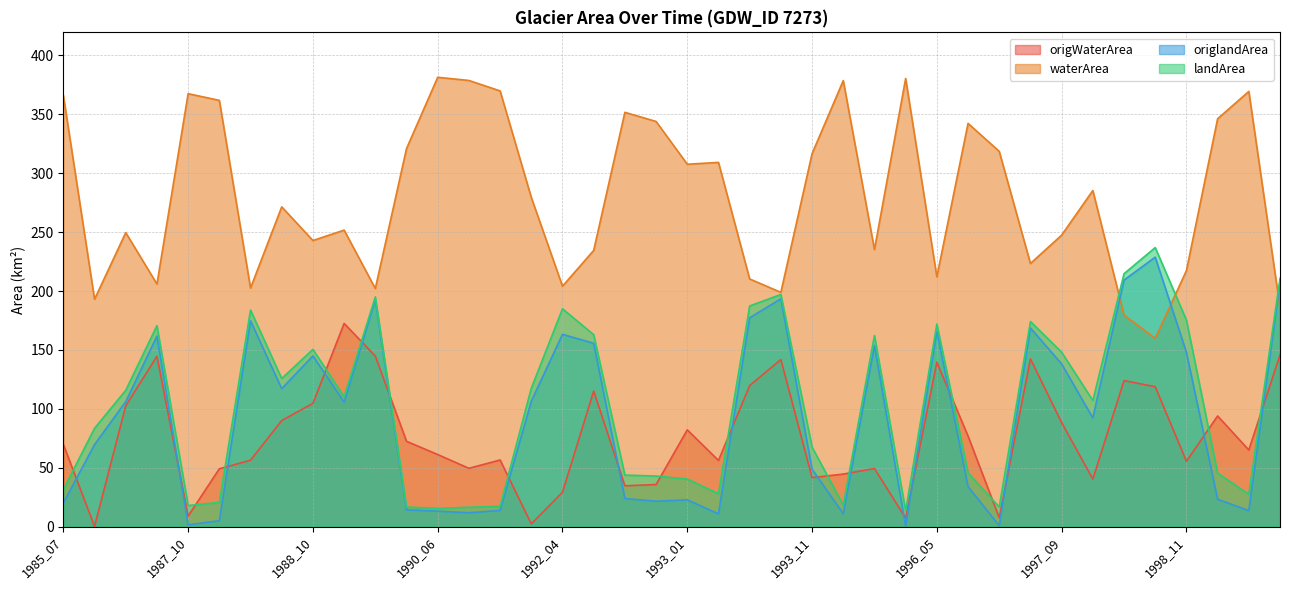

What is the difference between the maximum and minimum values in the origWaterArea series?

172.4